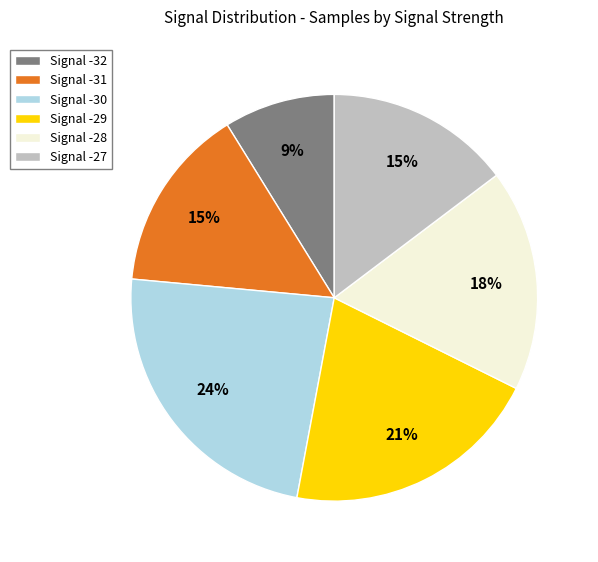

Is the sum of Signal -31 and Signal -28 greater than half?

No